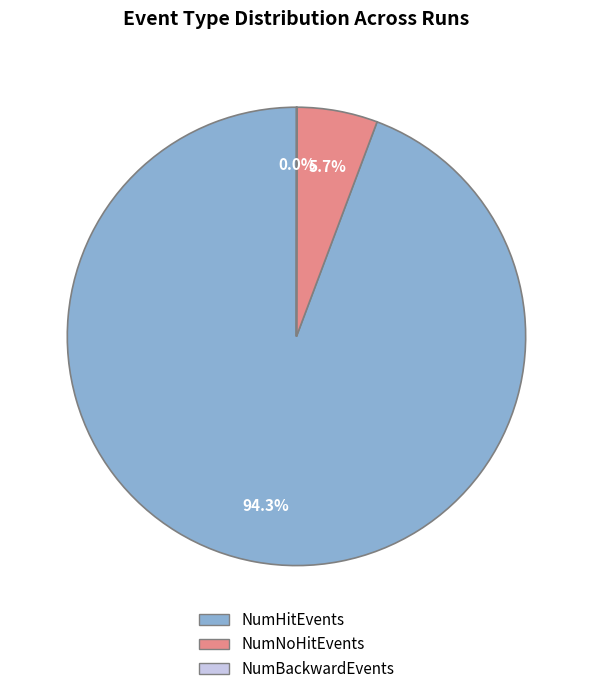

Which slice is the largest?

NumHitEvents